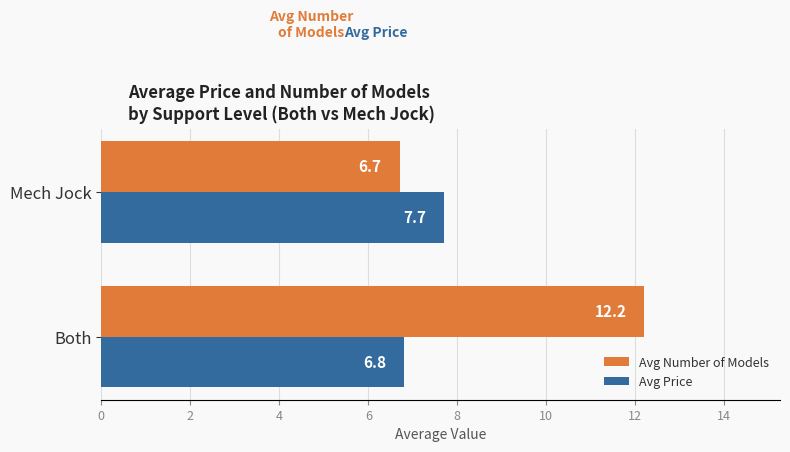

The Avg Price series shows 3.6 at Mech Jock. True or false?

False